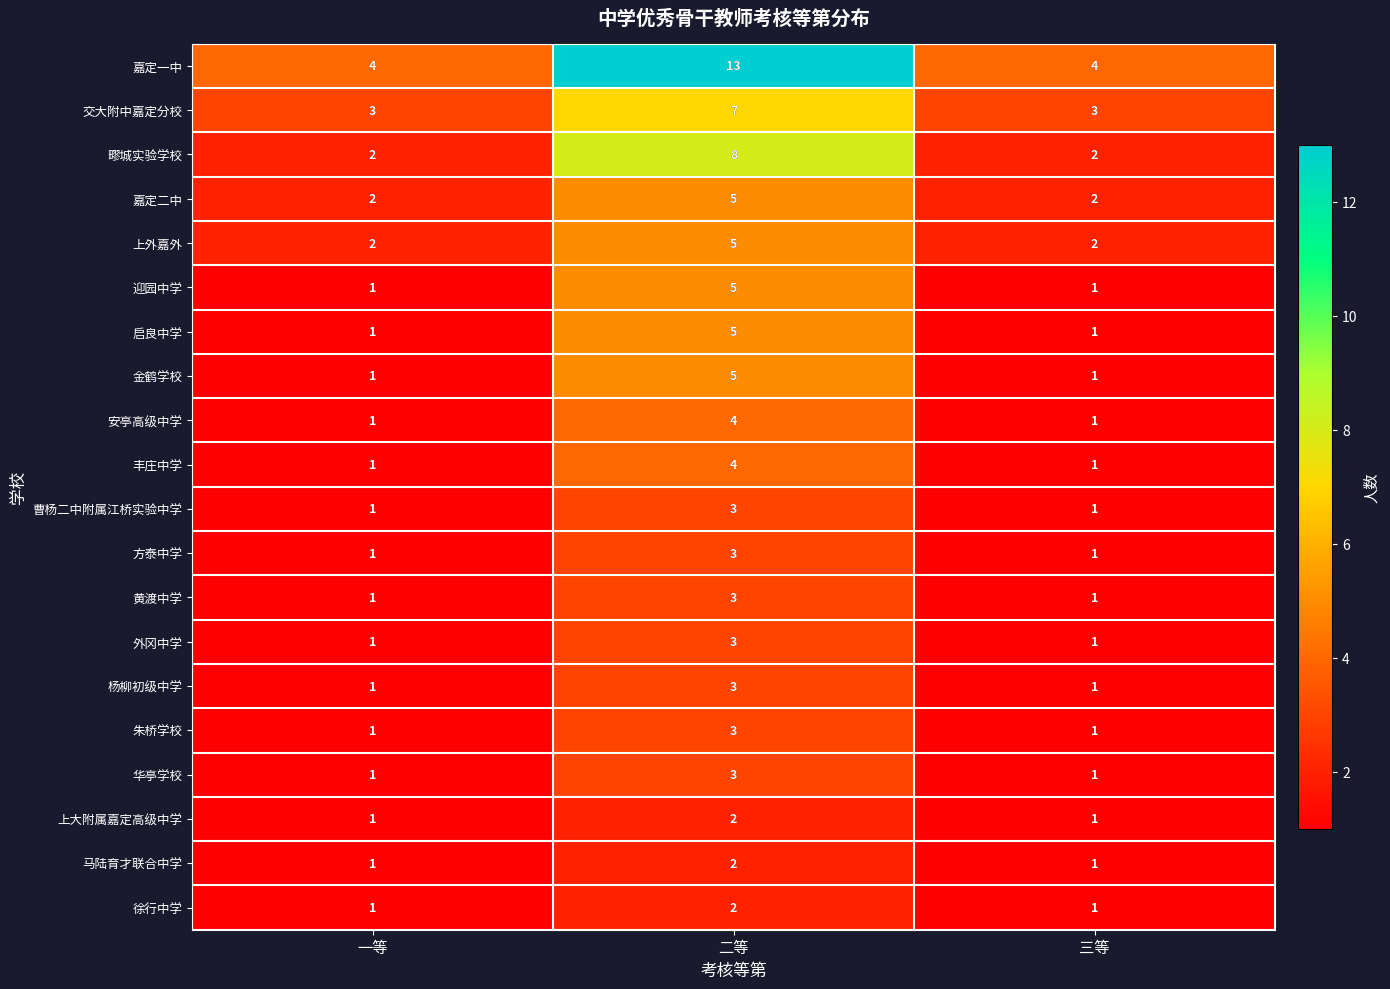

At how many categories does at least one series exceed 1?

3